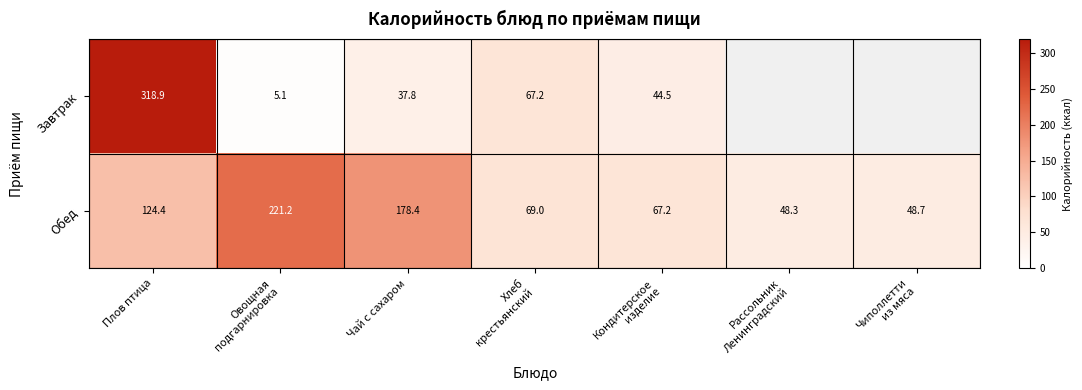

How many values in the Обед series are below 69?

3